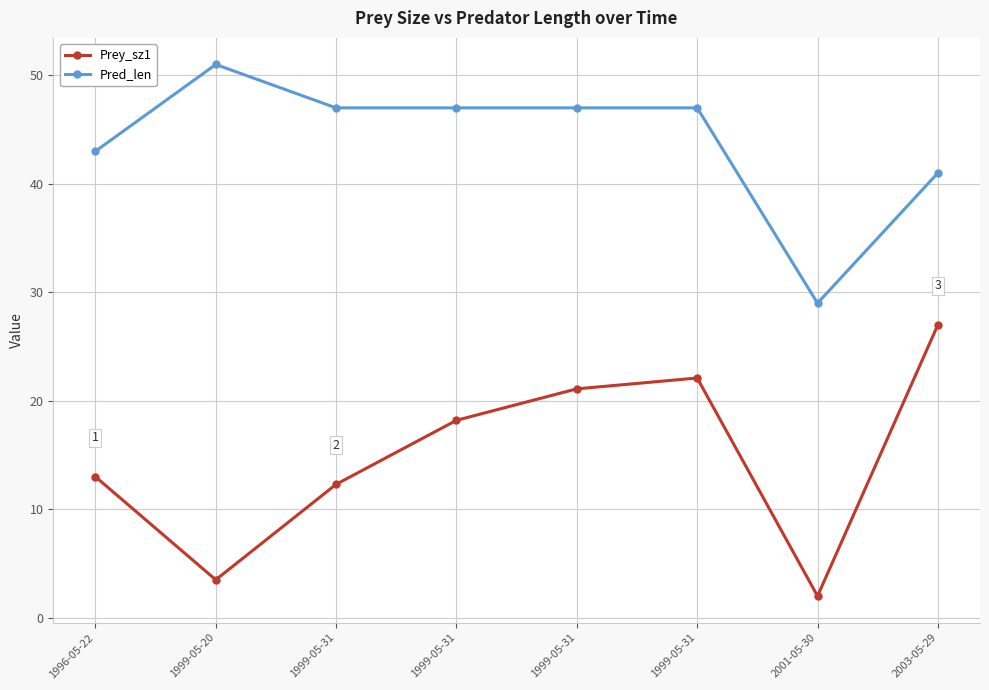

True or false: Pred_len has more than 2 interior local peaks.

False